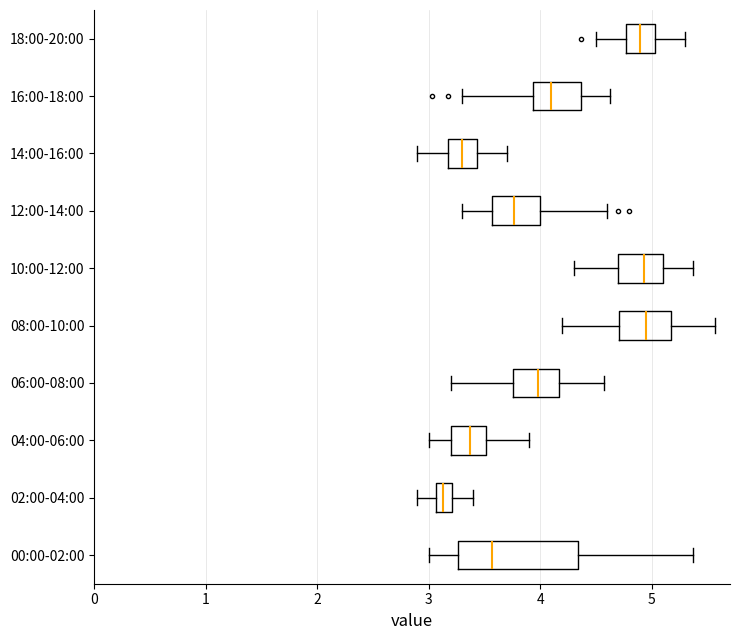

Which box is the widest, from its left edge to its right edge?

00:00-02:00